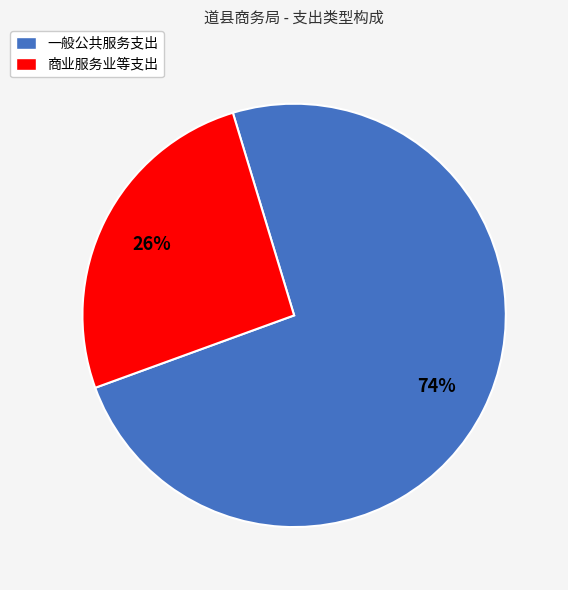

Which slice is the largest?

一般公共服务支出